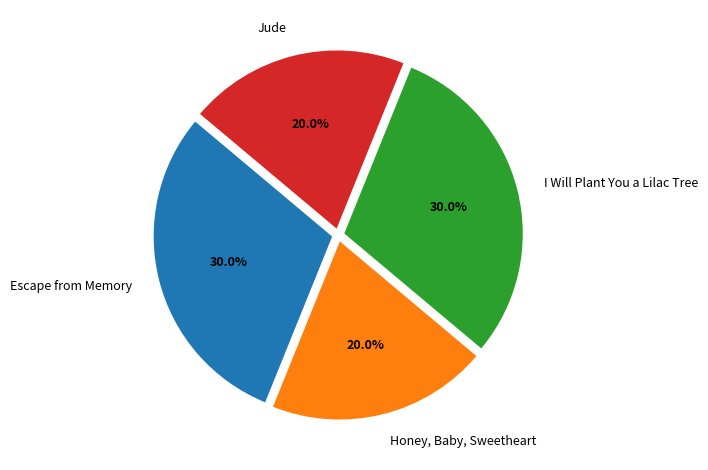

What percentage do Jude and I Will Plant You a Lilac Tree together represent?

50.0%